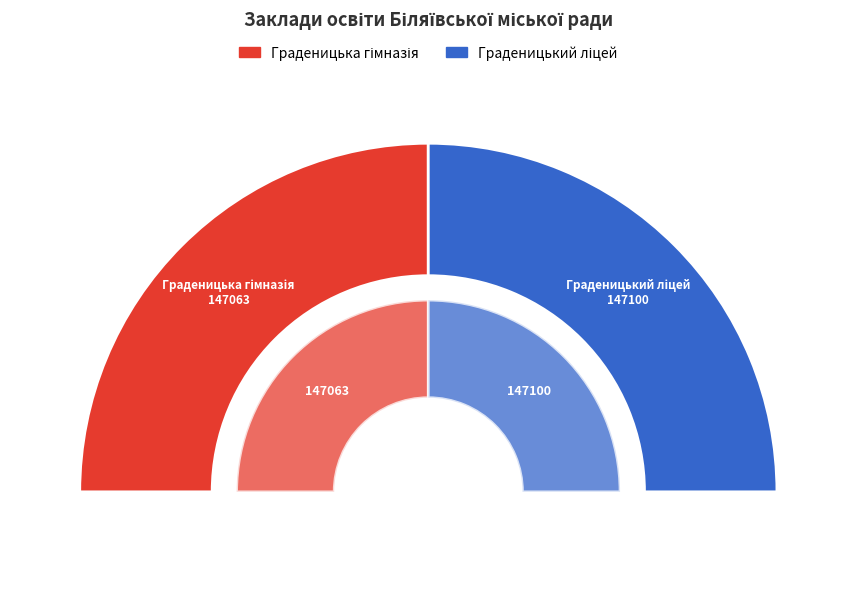

Combined, do Граденицька гімназія and Граденицький ліцей account for over 50%?

Yes